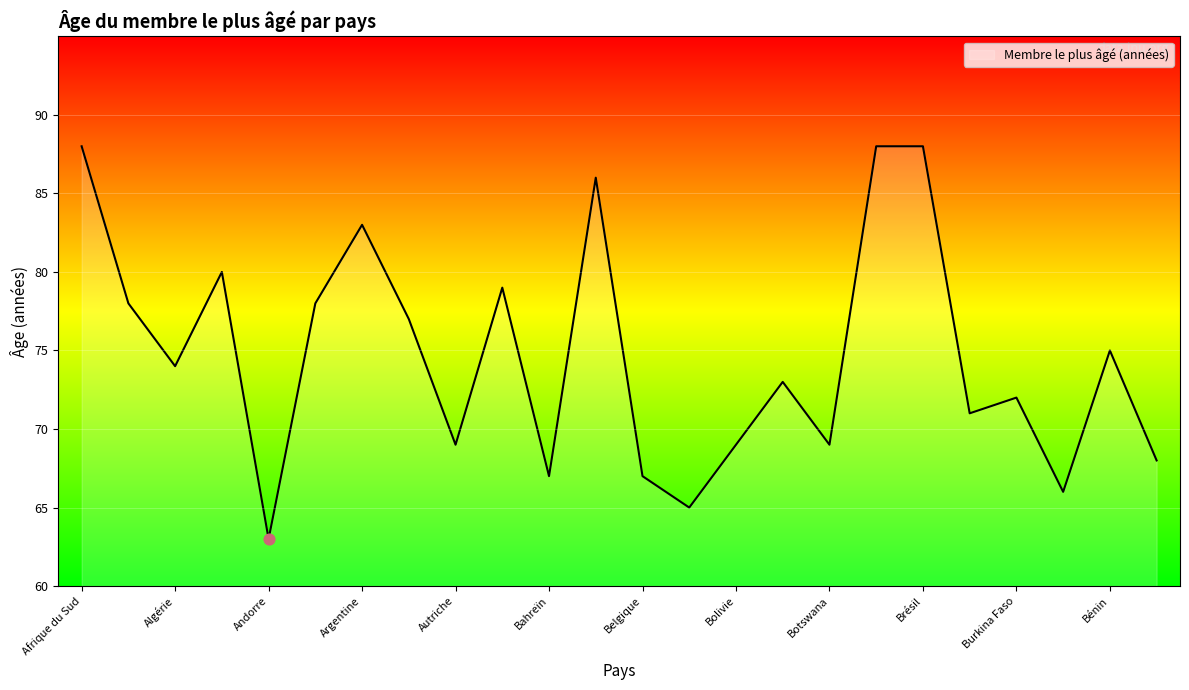

What is the difference between the maximum and minimum values?

25